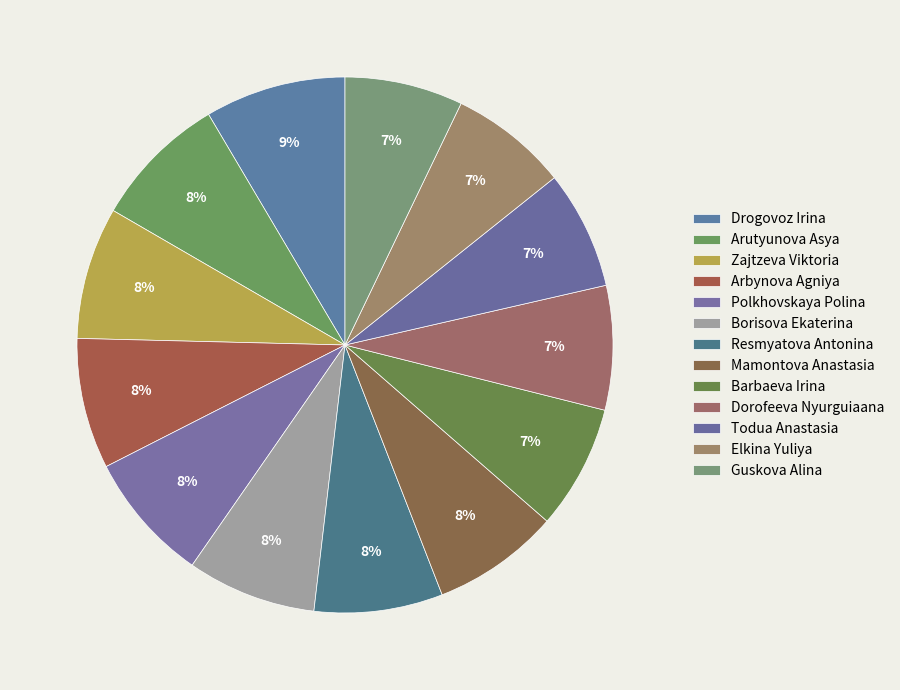

How many slices are in this pie chart?

13